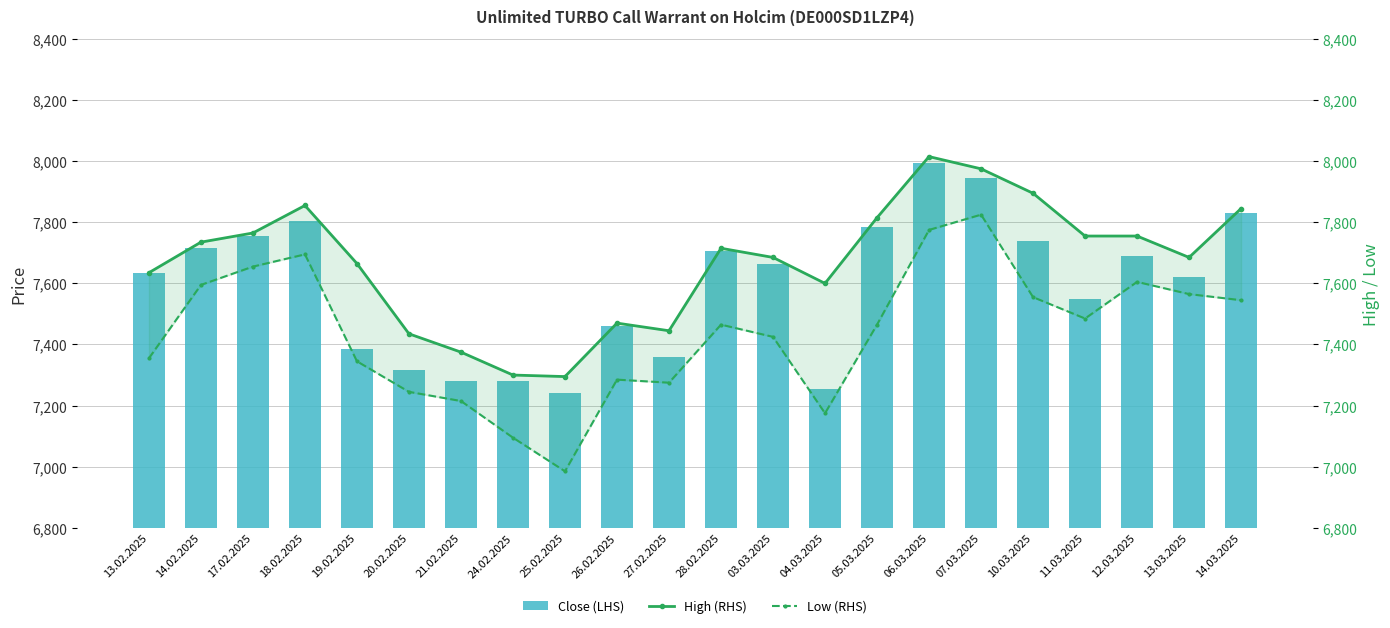

Is it true that High (RHS) equals 7685 at 13.03.2025?

True